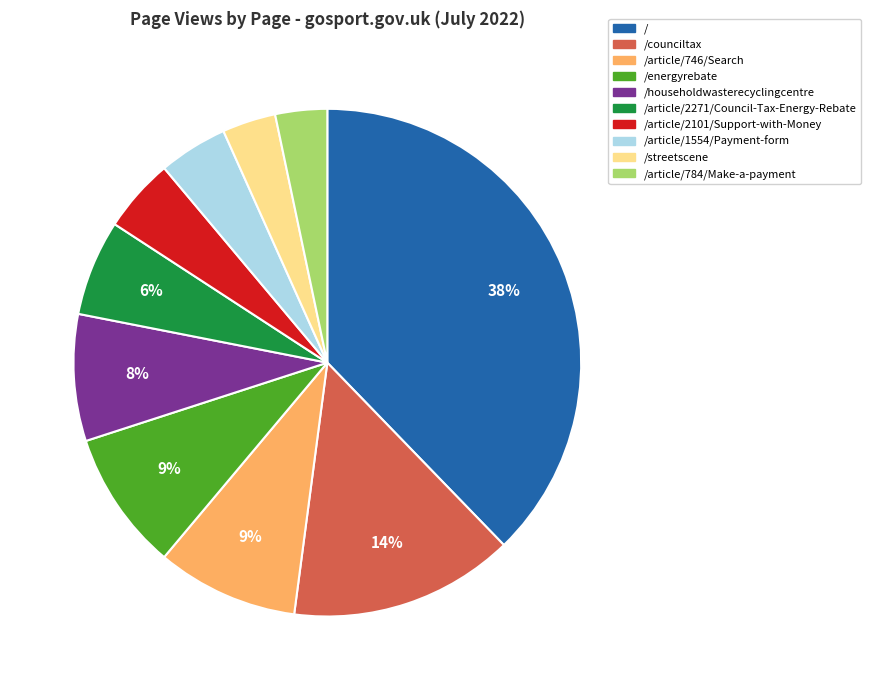

To the nearest percent, what is the average slice percentage?

10%